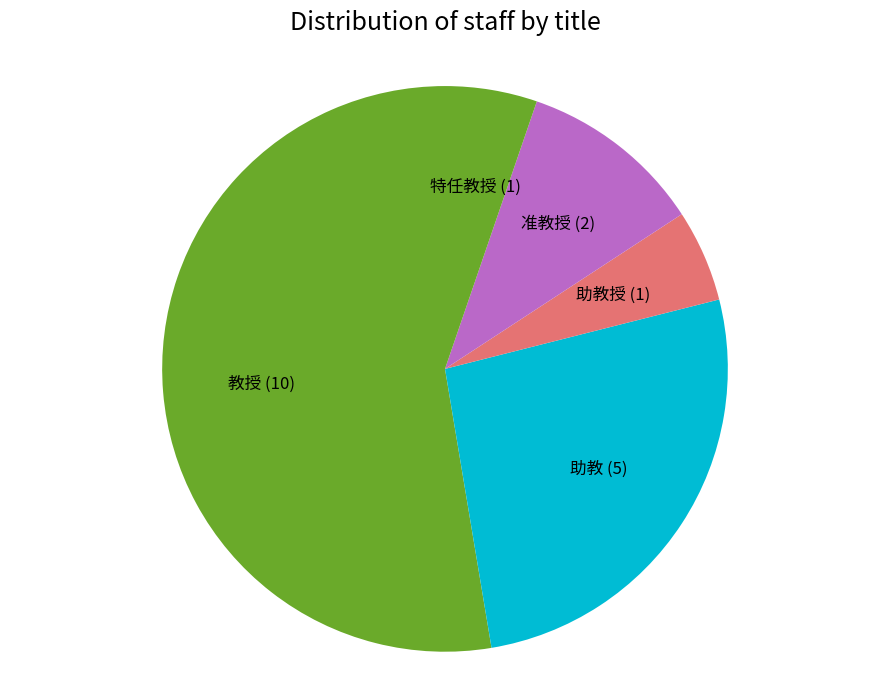

Is it true that 教授 (10) is 53% of the pie?

True